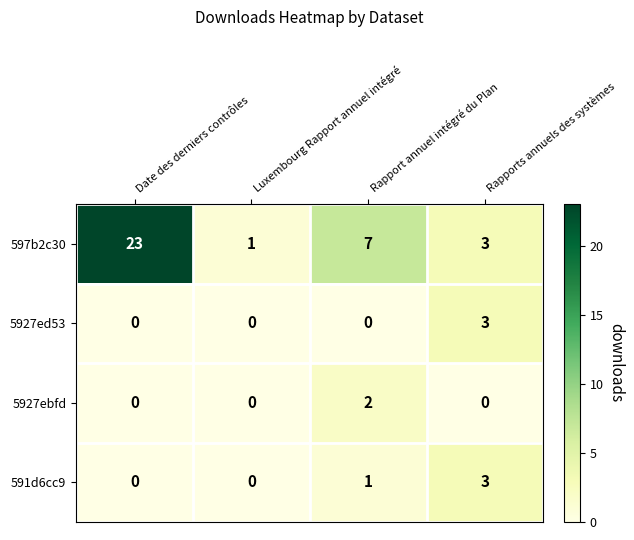

What is the total value across all series at Rapport annuel intégré du Plan?

10